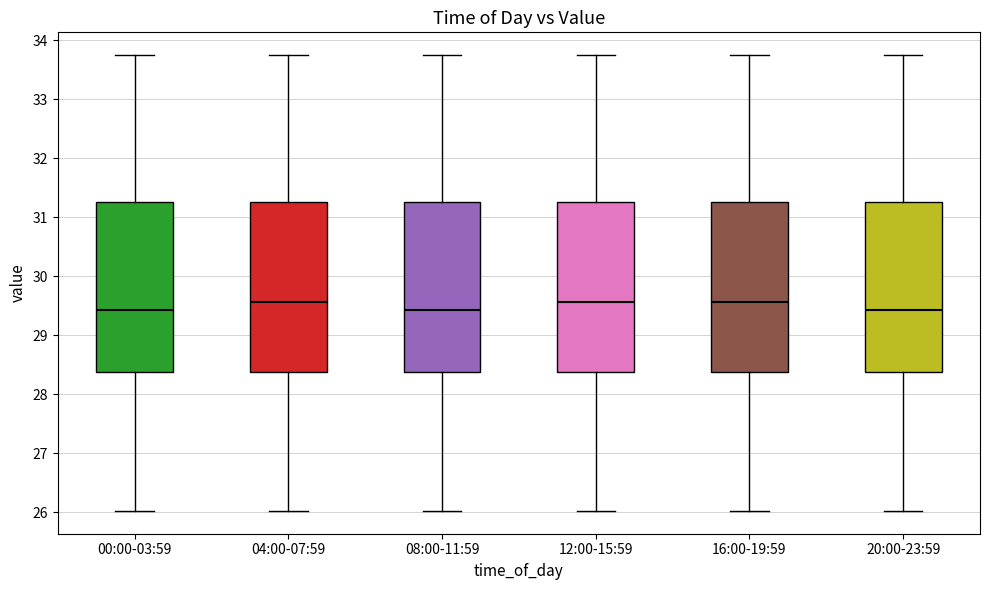

Reading left to right, transcribe this box plot: for each box, give where its median line is, the range the box spans, and where its two whiskers end, as read against the y-axis. The values are not printed on the chart, so give them approximately, as read against the axis.

00:00-03:59: median 29.4, box 28.4 to 31.3, whiskers 26.0 to 33.8
04:00-07:59: median 29.6, box 28.4 to 31.3, whiskers 26.0 to 33.8
08:00-11:59: median 29.4, box 28.4 to 31.3, whiskers 26.0 to 33.8
12:00-15:59: median 29.6, box 28.4 to 31.3, whiskers 26.0 to 33.8
16:00-19:59: median 29.6, box 28.4 to 31.3, whiskers 26.0 to 33.8
20:00-23:59: median 29.4, box 28.4 to 31.3, whiskers 26.0 to 33.8